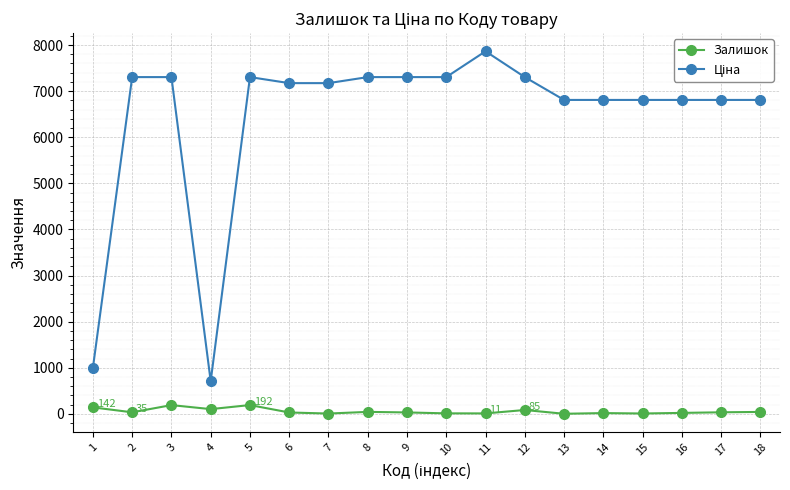

Where does the Залишок series first go above 35?

1